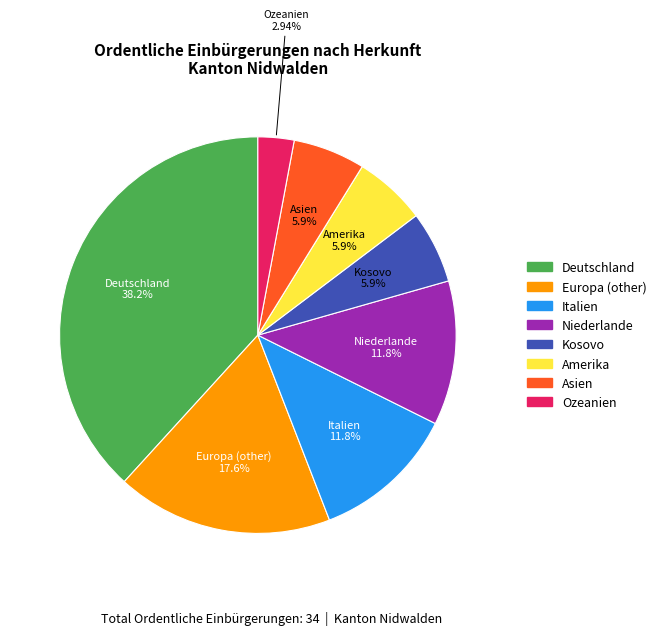

How much of the chart is everything except Kosovo?

94.1%